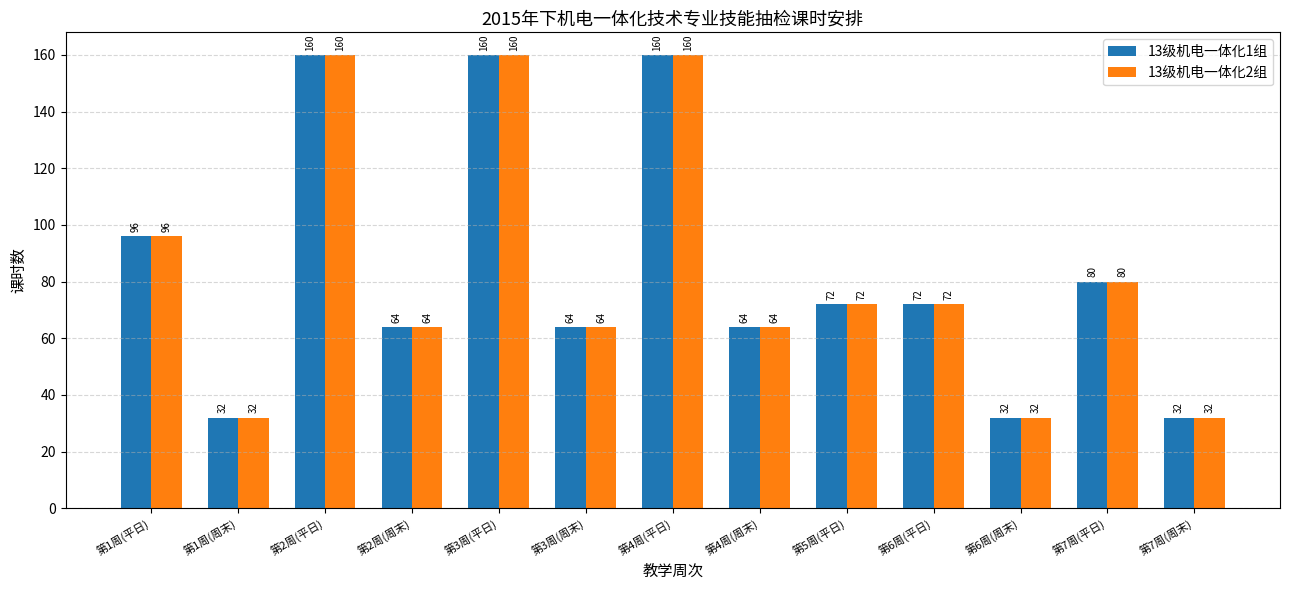

What is the difference between the 13级机电一体化1组 values at 第4周(周末) and 第2周(平日)?

96